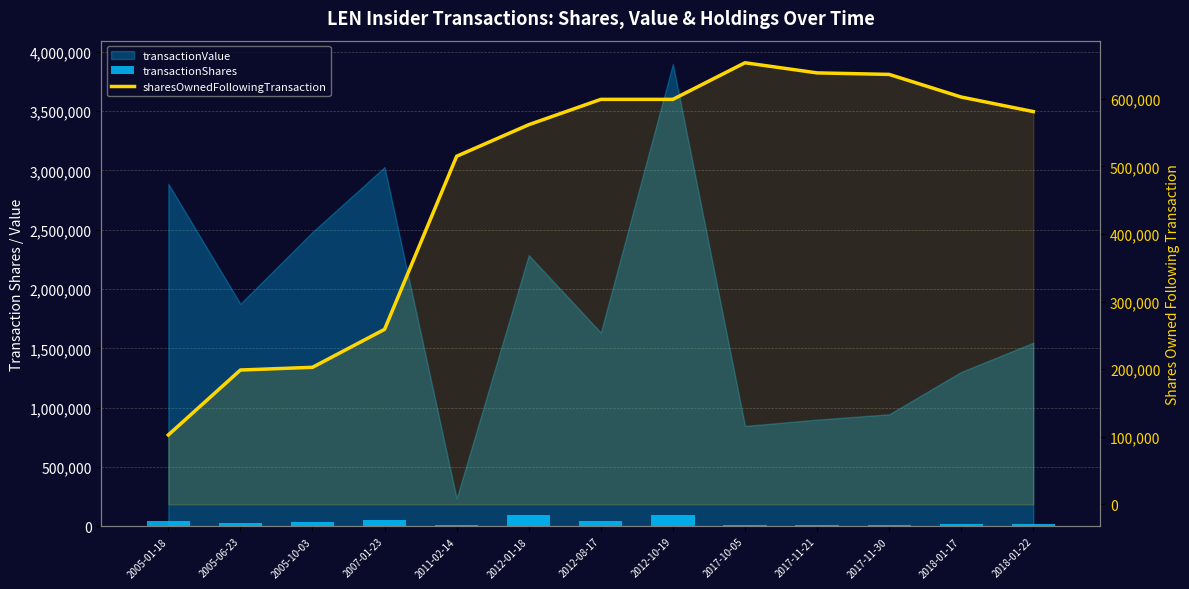

The value of transactionShares at 2017-10-05 is 15000. True or false?

True